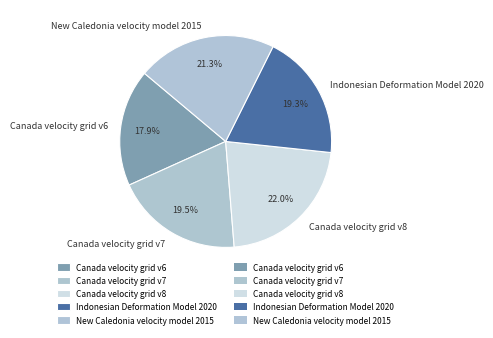

The New Caledonia velocity model 2015 slice represents 35% of the pie. True or false?

False